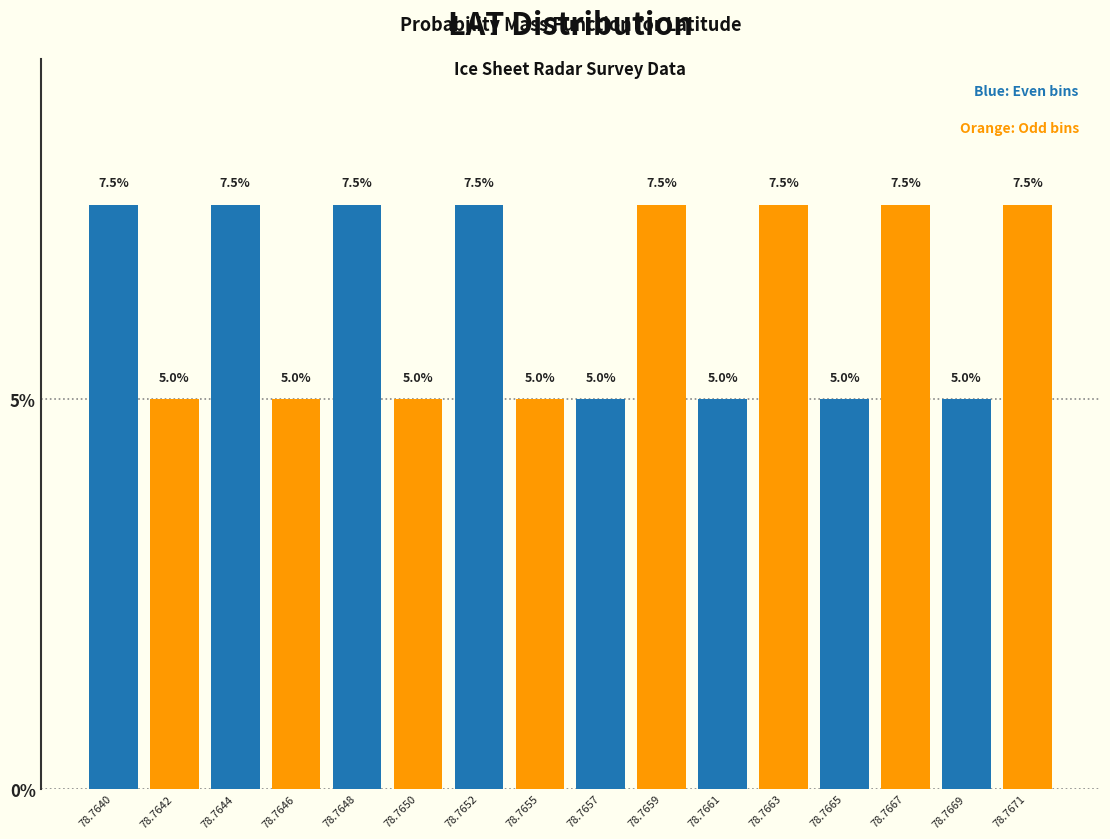

Reading left to right, list all the values displayed in this chart.

7.5	5.0	7.5	5.0	7.5	5.0	7.5	5.0	5.0	7.5	5.0	7.5	5.0	7.5	5.0	7.5